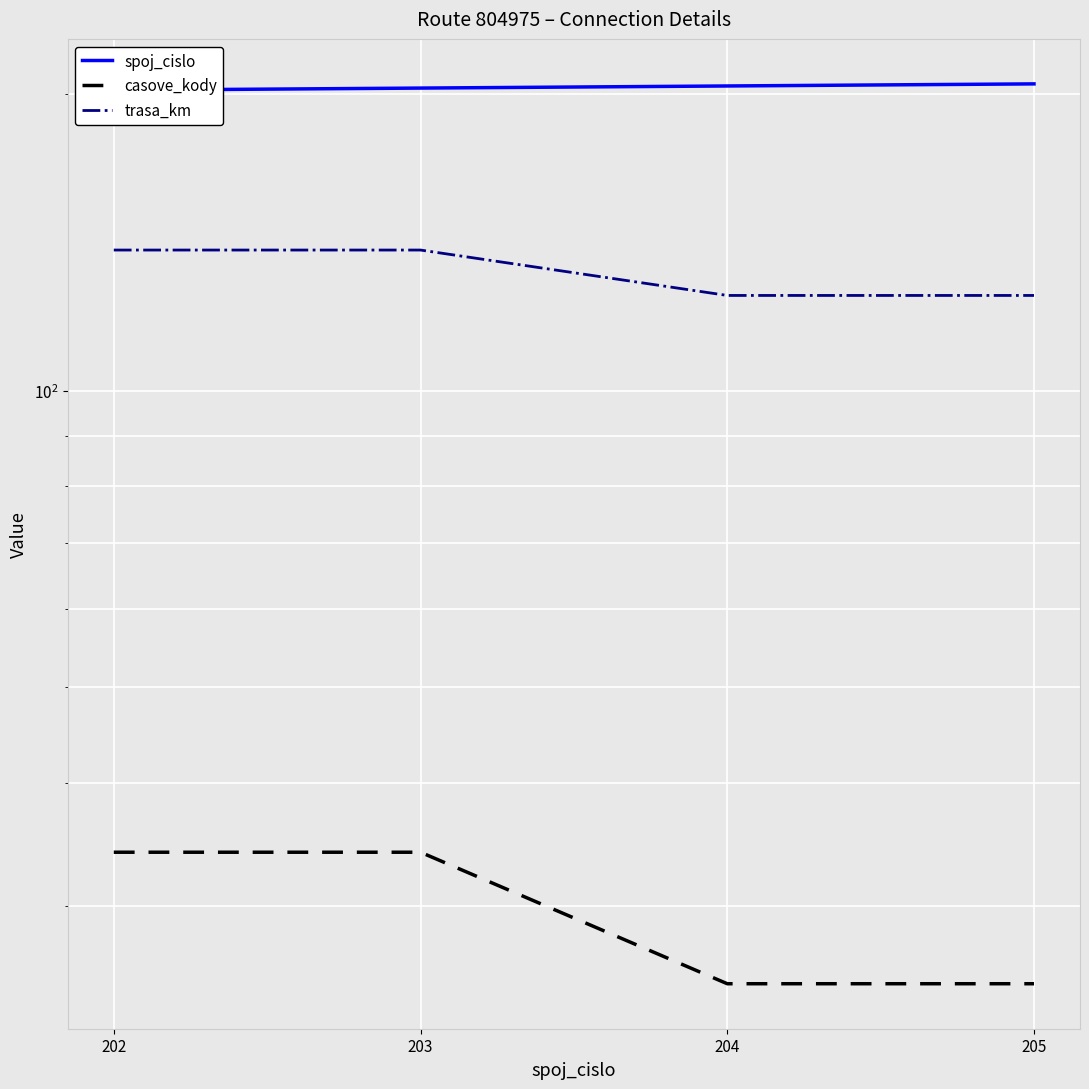

Count the number of categories in the chart.

4